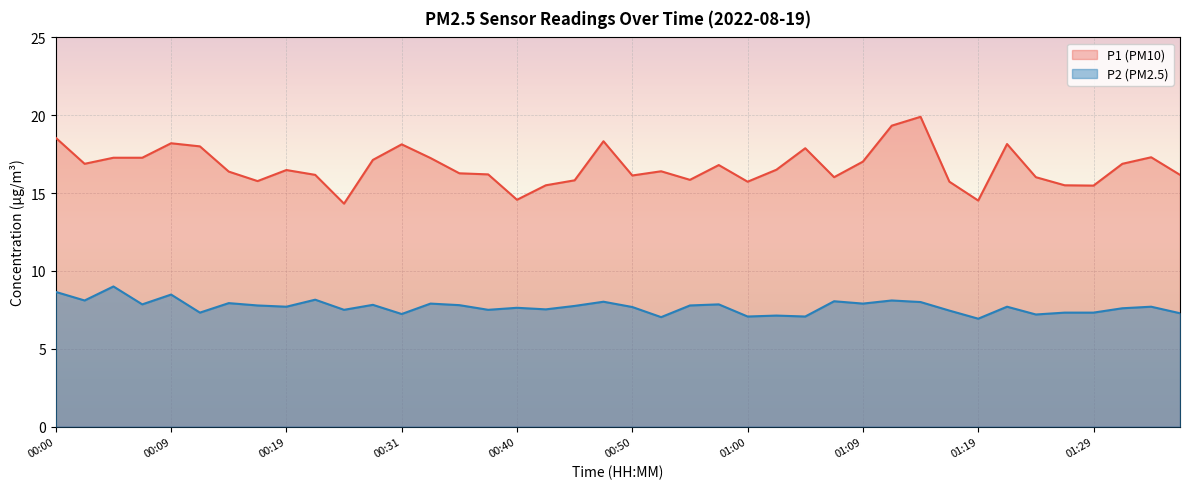

What is the sum of all P1 values?

667.8